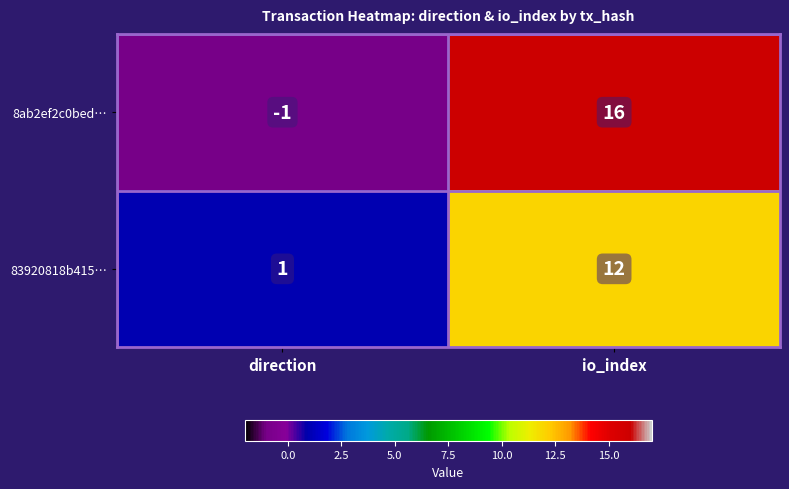

True or false: 8ab2ef2c0bed… has a value of 6 at io_index.

False